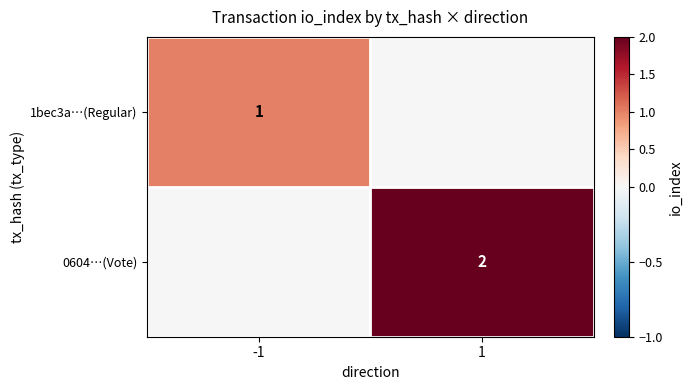

True or false: 1bec3a…(Regular) has a value of 2 at -1.

False